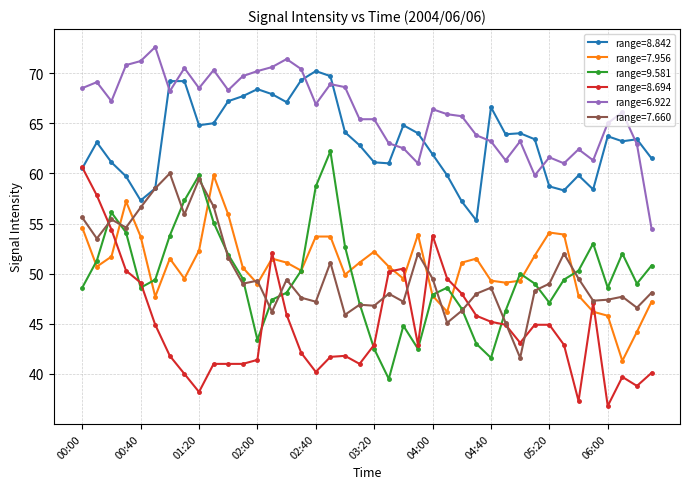

Which series has the largest total across all categories?

range=6.922